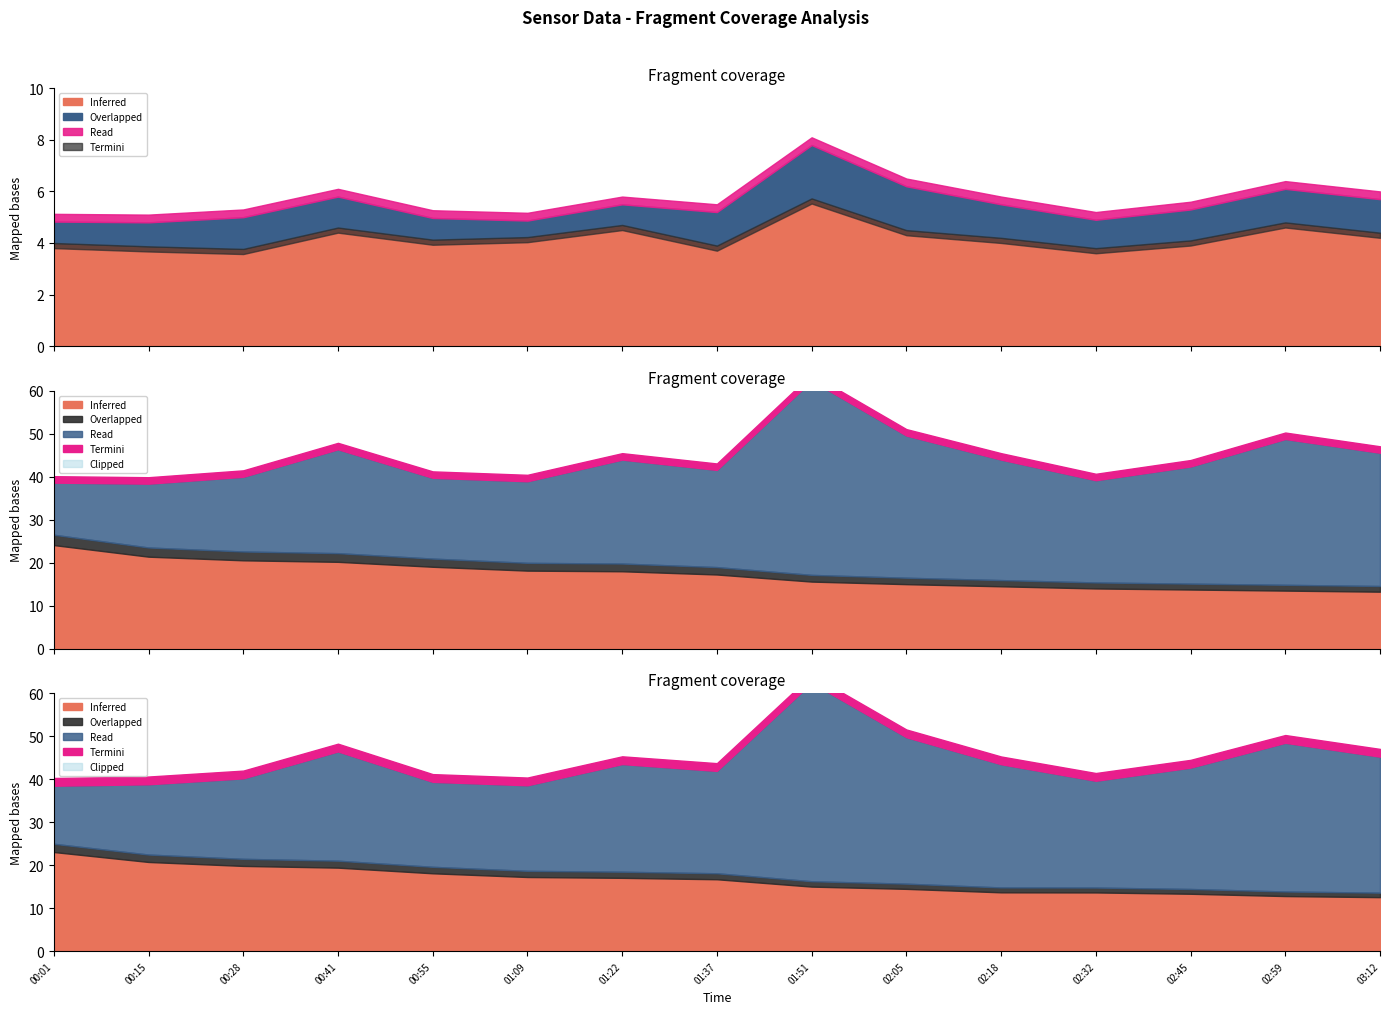

What is the label of the 3rd point from the left?

00:28